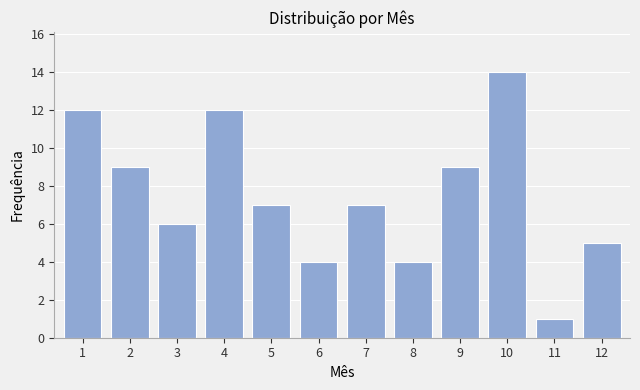

Reading left to right, transcribe all the data shown in this chart.

1=12	2=9	3=6	4=12	5=7	6=4	7=7	8=4	9=9	10=14	11=1	12=5